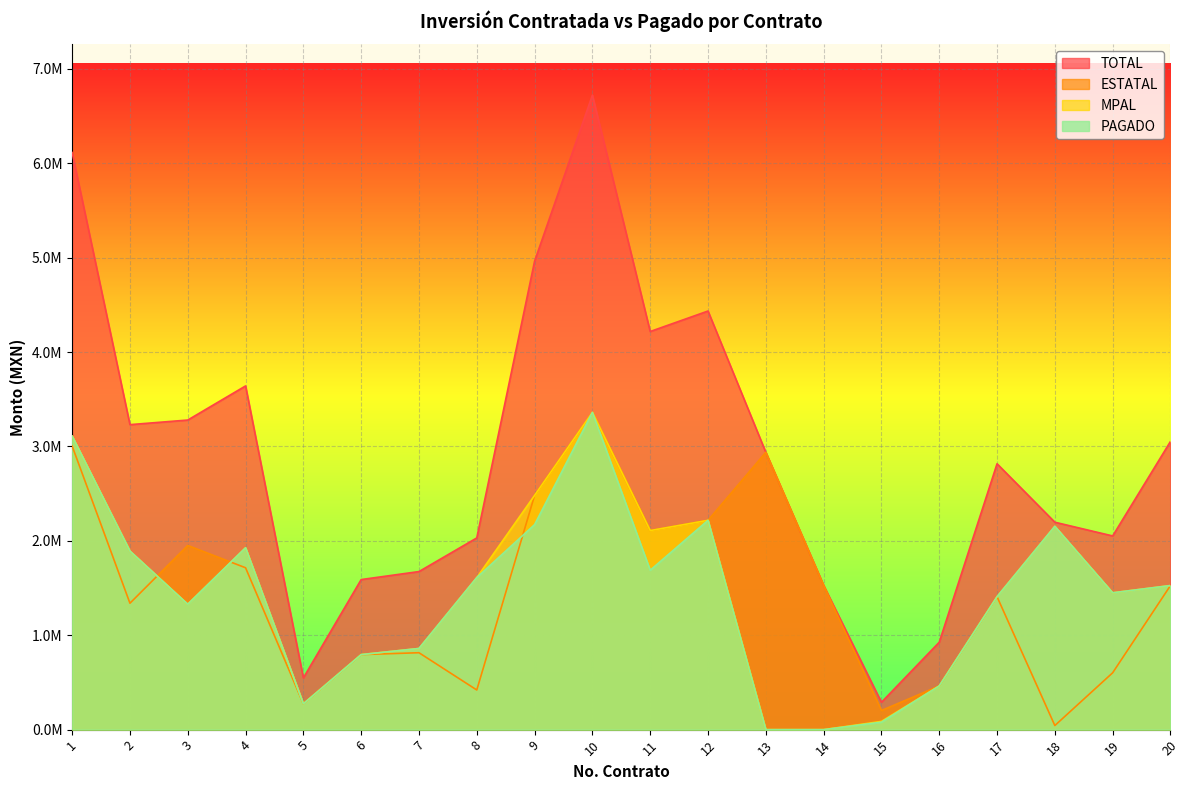

True or false: MPAL has more than 0 points higher than both neighbors.

True